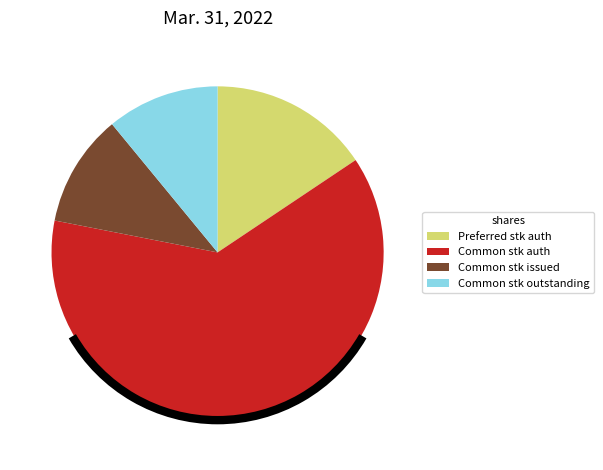

What is the largest slice in the pie chart?

Common stk auth